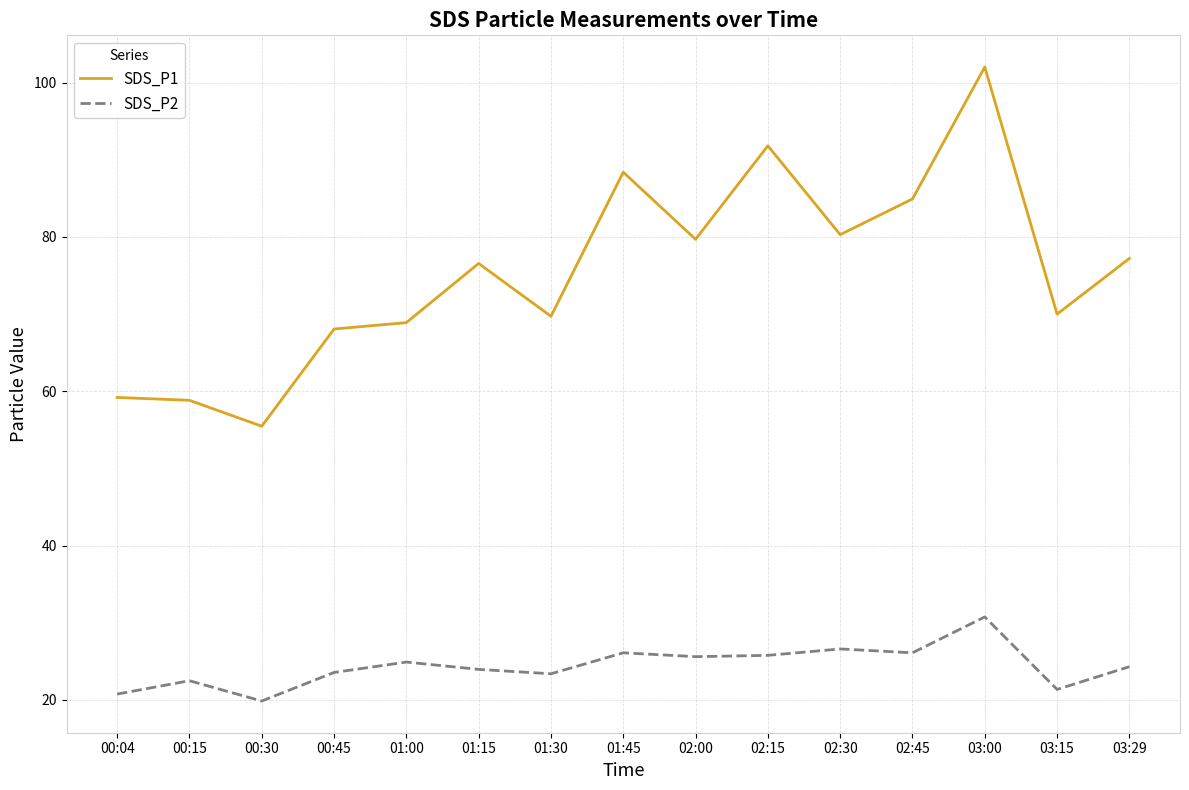

Between 01:45 and 02:00, which series saw the biggest shift?

SDS_P1